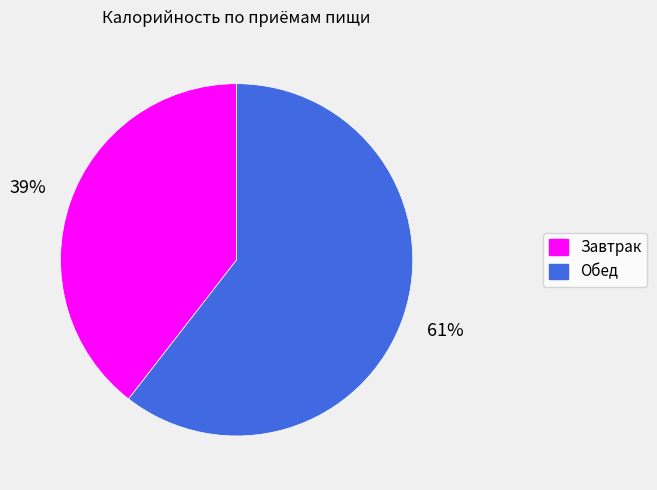

What is the smallest slice in the pie chart?

Завтрак